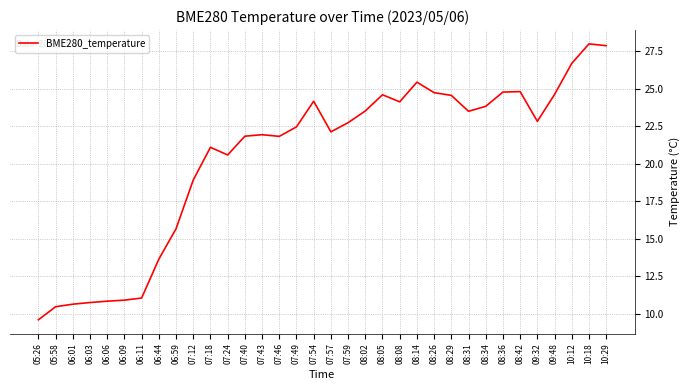

The chart shows a value of 30.3 at 07:24. True or false?

False